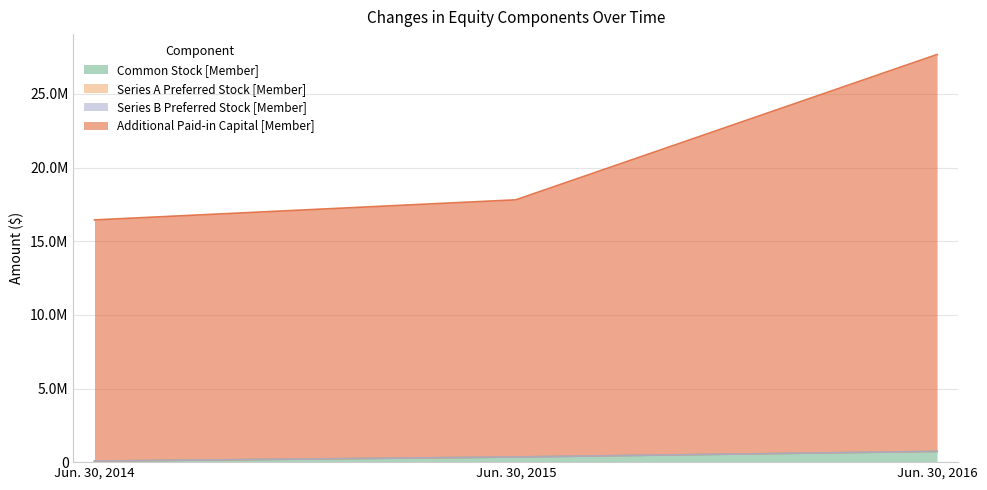

What is the highest value of the Additional Paid-in Capital [Member] series?

27679466